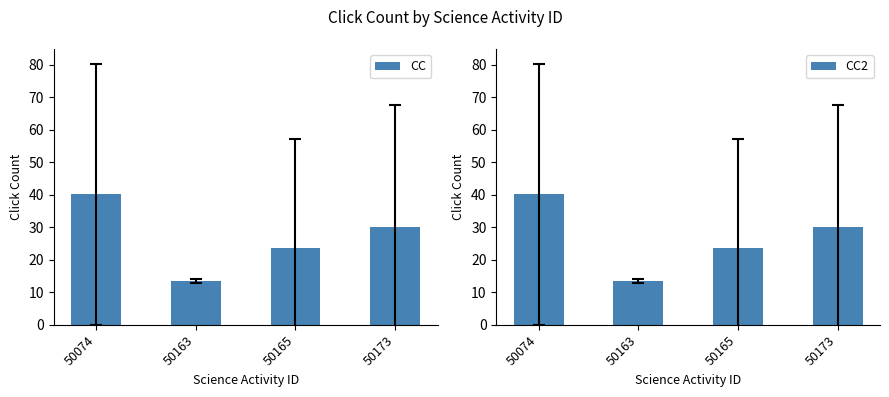

What is the value of the CC bar at the 4th from the left?

30.0